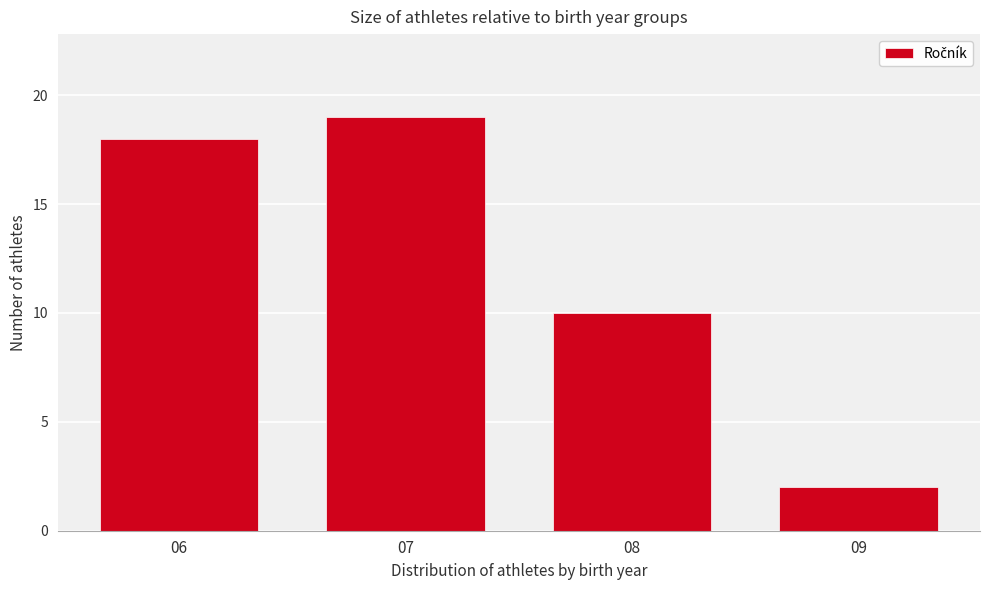

Reading right to left, list all the values displayed in this chart.

2	10	19	18